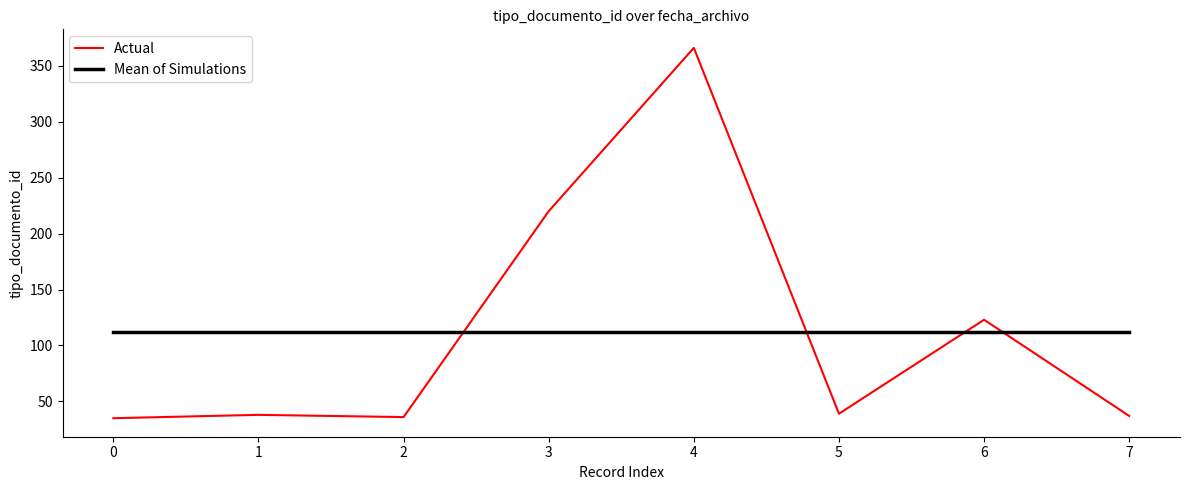

Which series changed the most between 1 and 4?

Actual